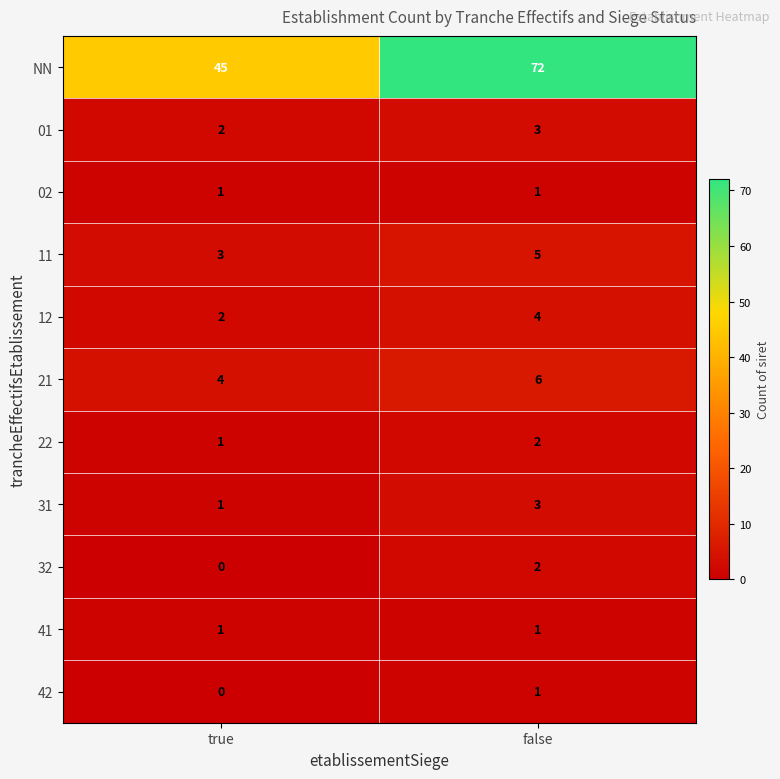

At which category is the sum across all series the highest?

false